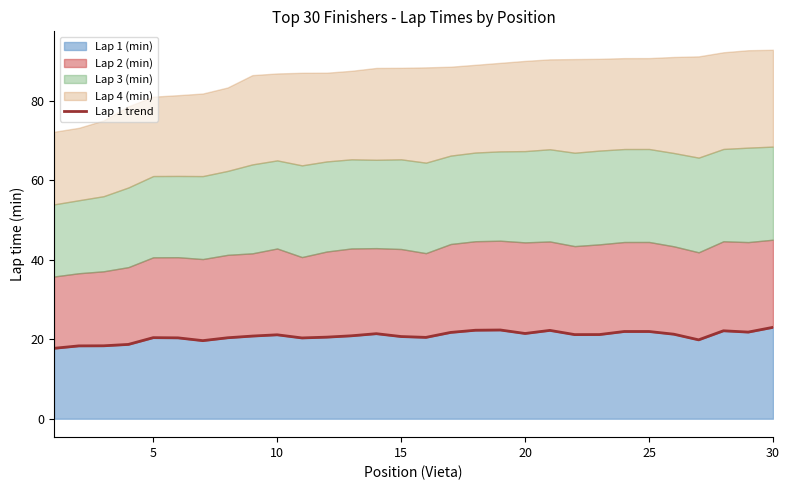

True or false: Lap 1 (min) has a value of 21.9 at 25.

True